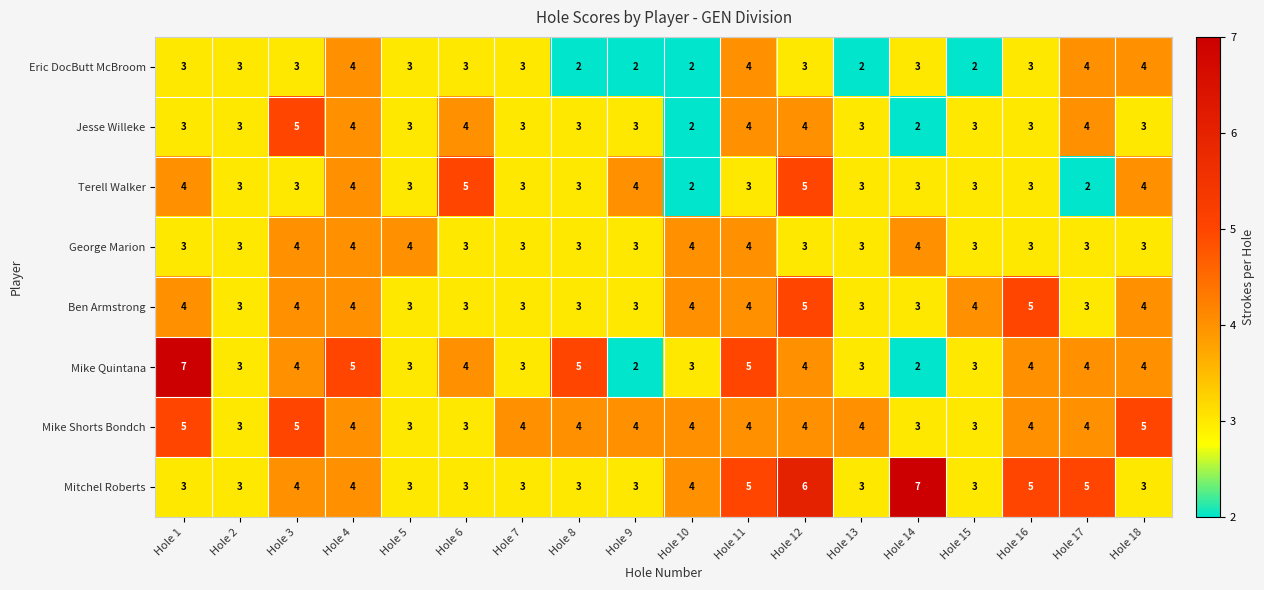

Which series has the widest spread of values?

Mike Quintana